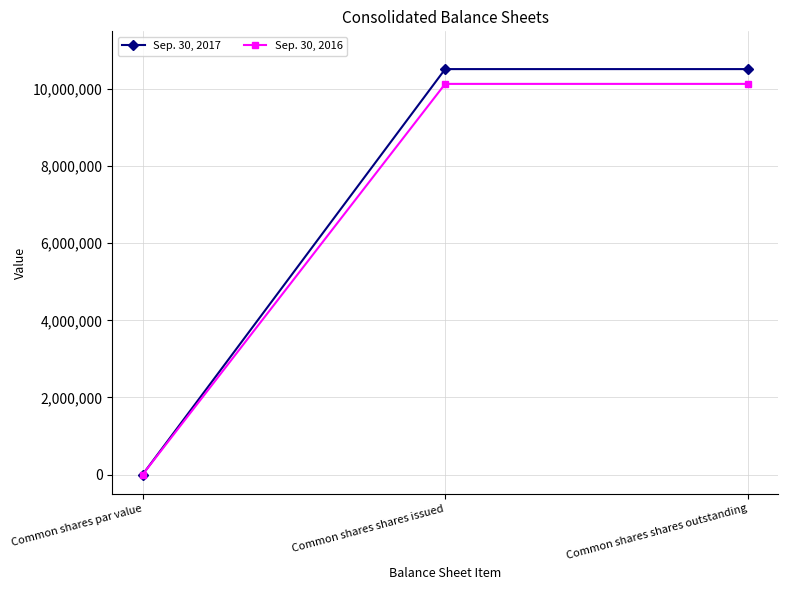

Which category has the lowest value in the Sep. 30, 2017 series?

Common shares par value